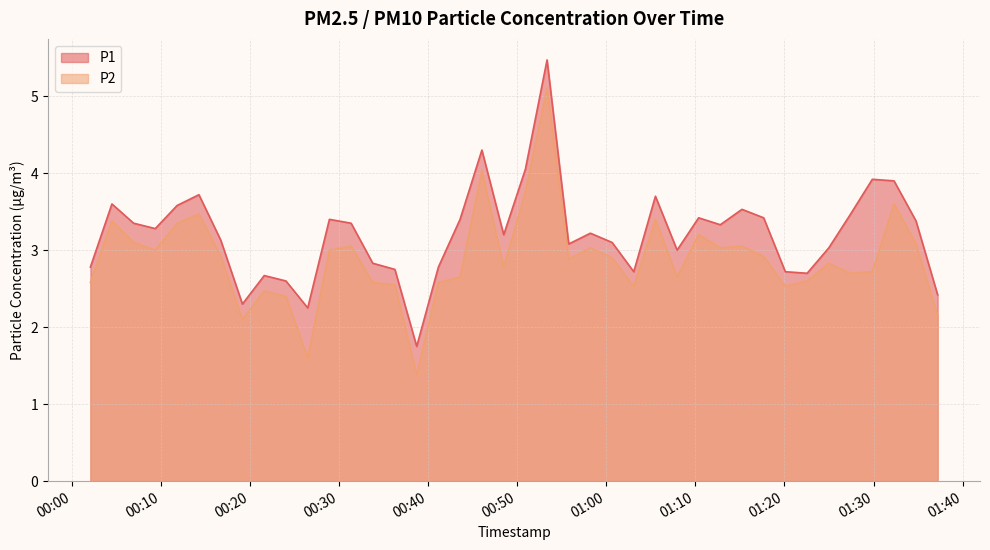

How many lines are shown in the chart?

2